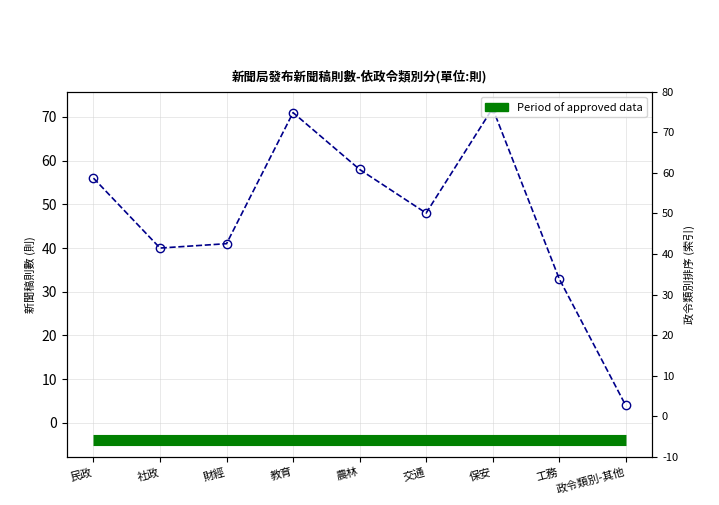

How many categories are shown in the chart?

9